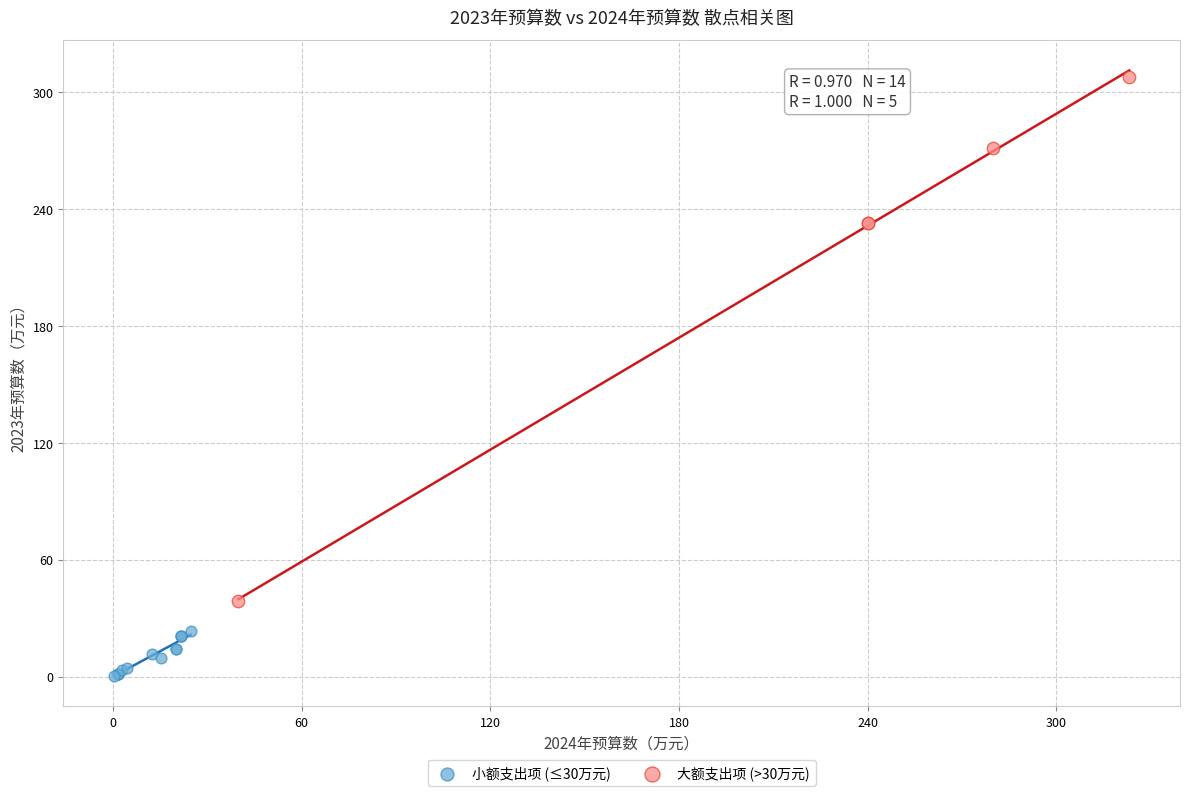

Which series reaches the maximum Y coordinate?

大额支出项 (>30万元)